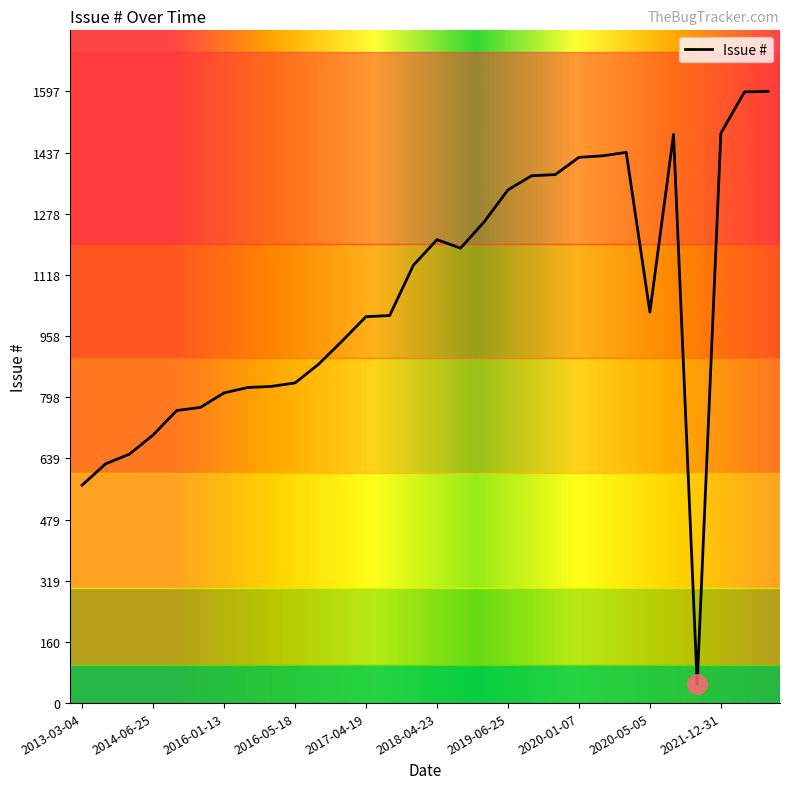

Count the number of categories in the chart.

30